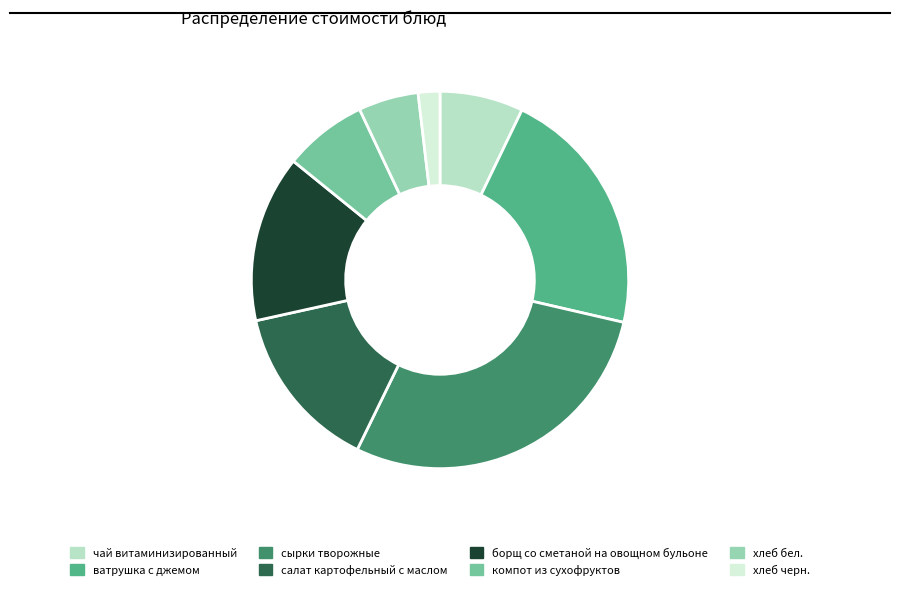

Combined, do компот из сухофруктов and хлеб бел. account for over 50%?

No